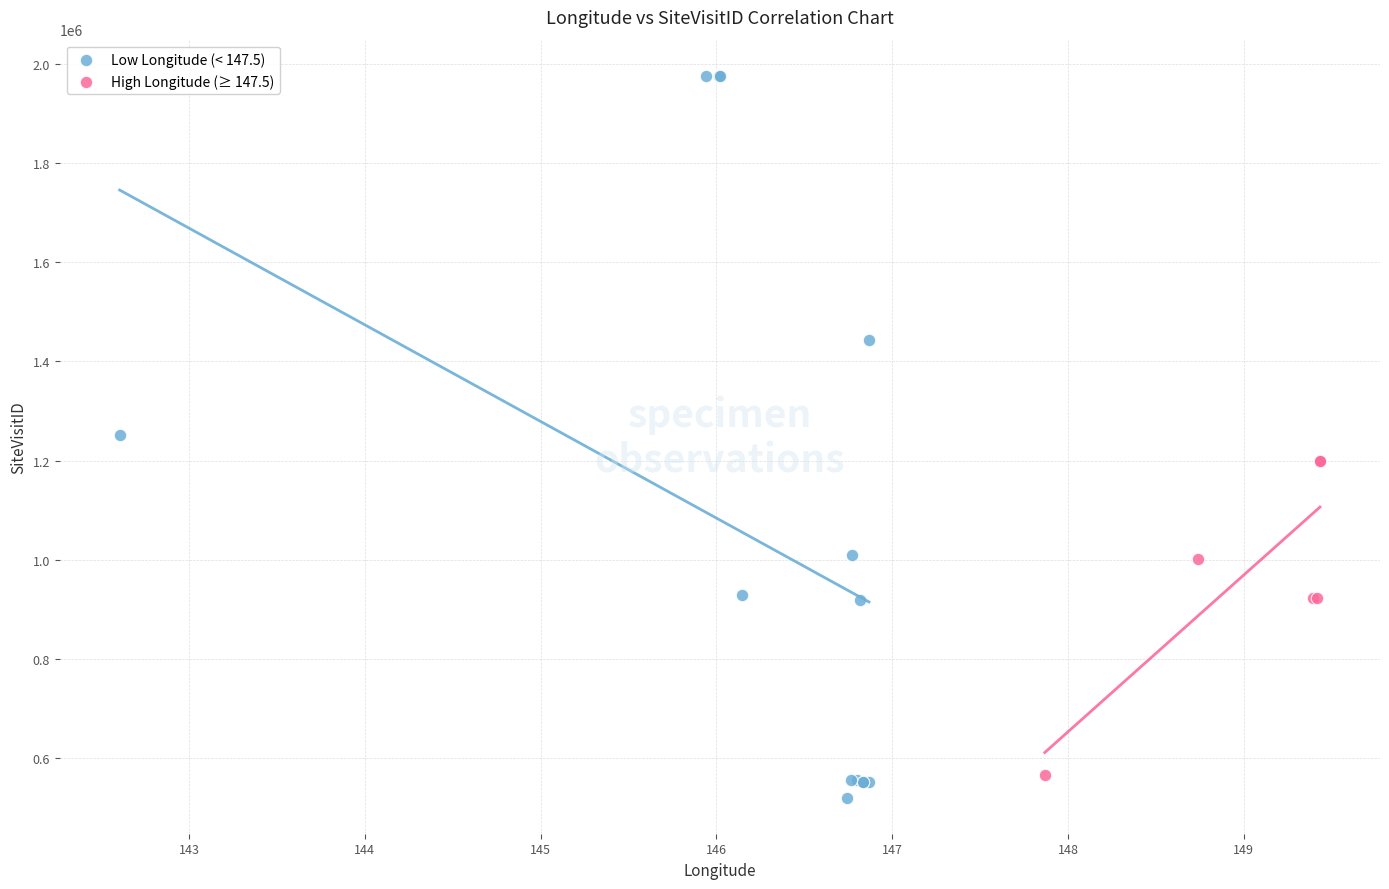

Which series contains the highest Y value?

Low Longitude (< 147.5)